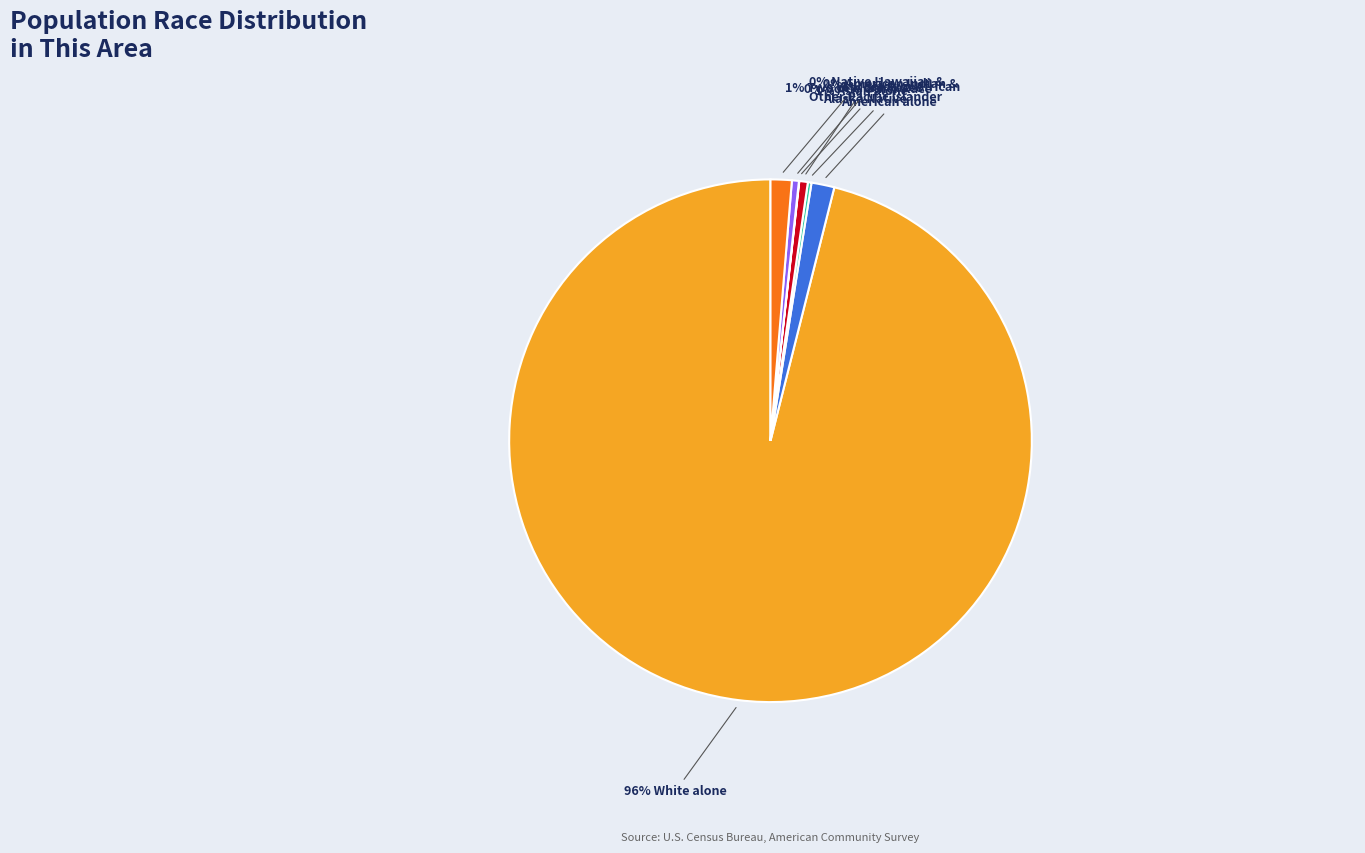

Is there any slice that represents more than half of the pie?

Yes